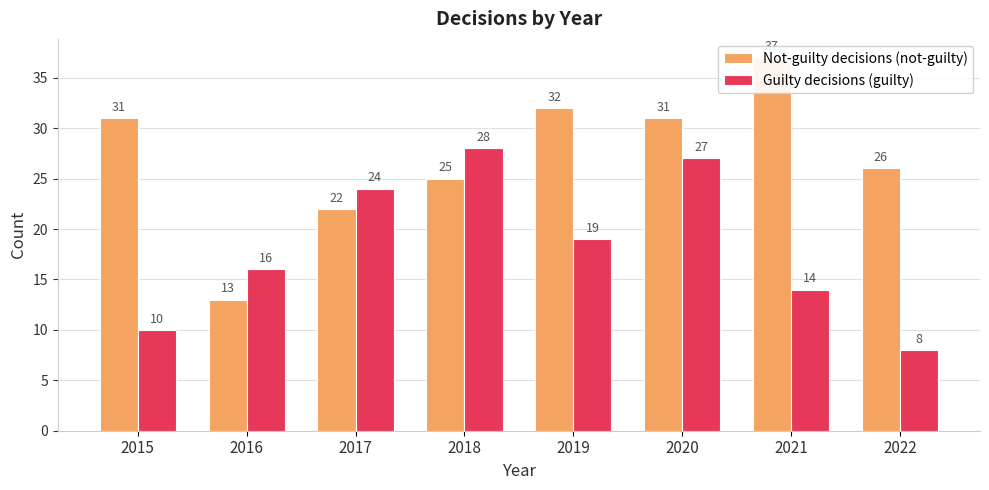

What is the approximate value of Not-guilty decisions (not-guilty) at 2016, to the nearest 5?

15